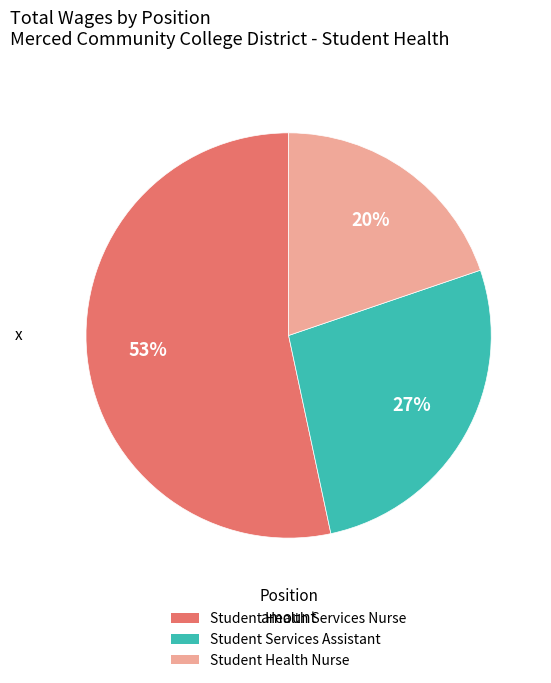

How many segments does this pie chart have?

3